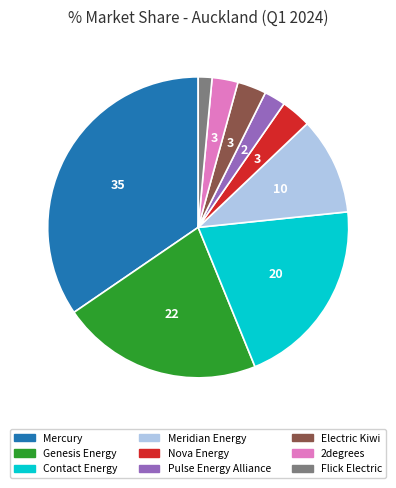

Do Contact Energy and Nova Energy together represent more than half of the pie?

No